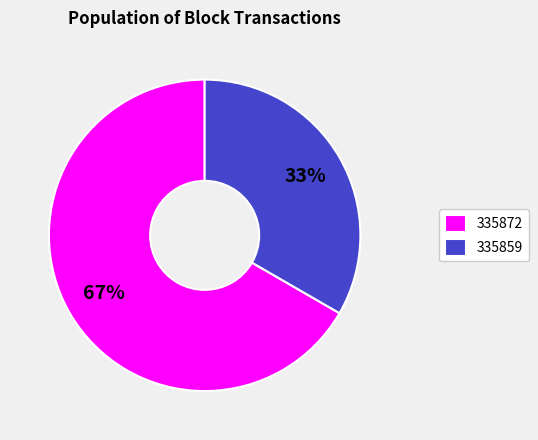

Does 335872 account for over 50% of the chart?

Yes